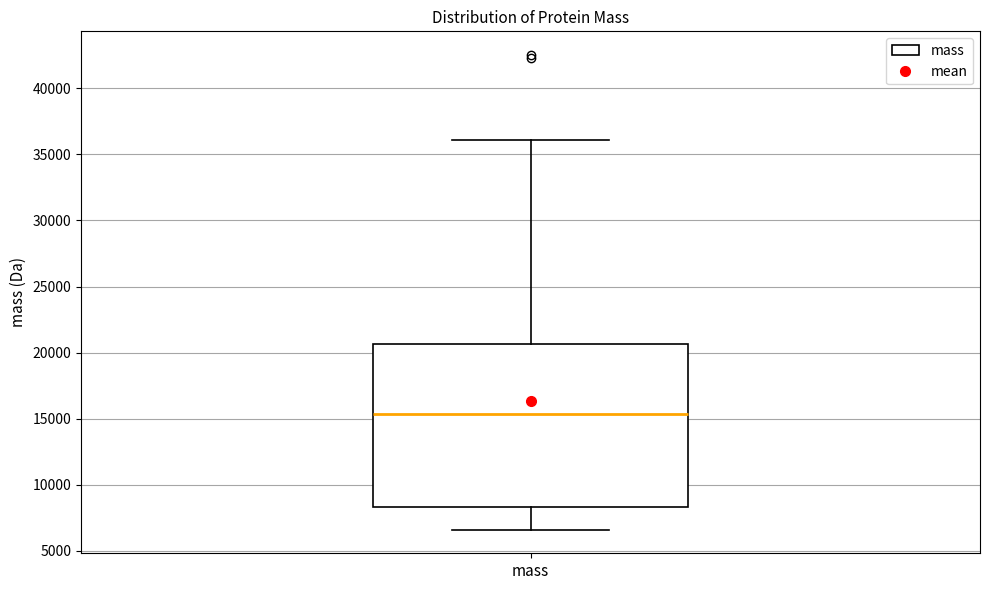

Transcribe this box plot: give where the median line is, the range the box spans, and where the two whiskers end, as read against the y-axis. The values are not printed on the chart, so give them approximately, as read against the axis.

median 15500, box 8500 to 20500, whiskers 6500 to 36000